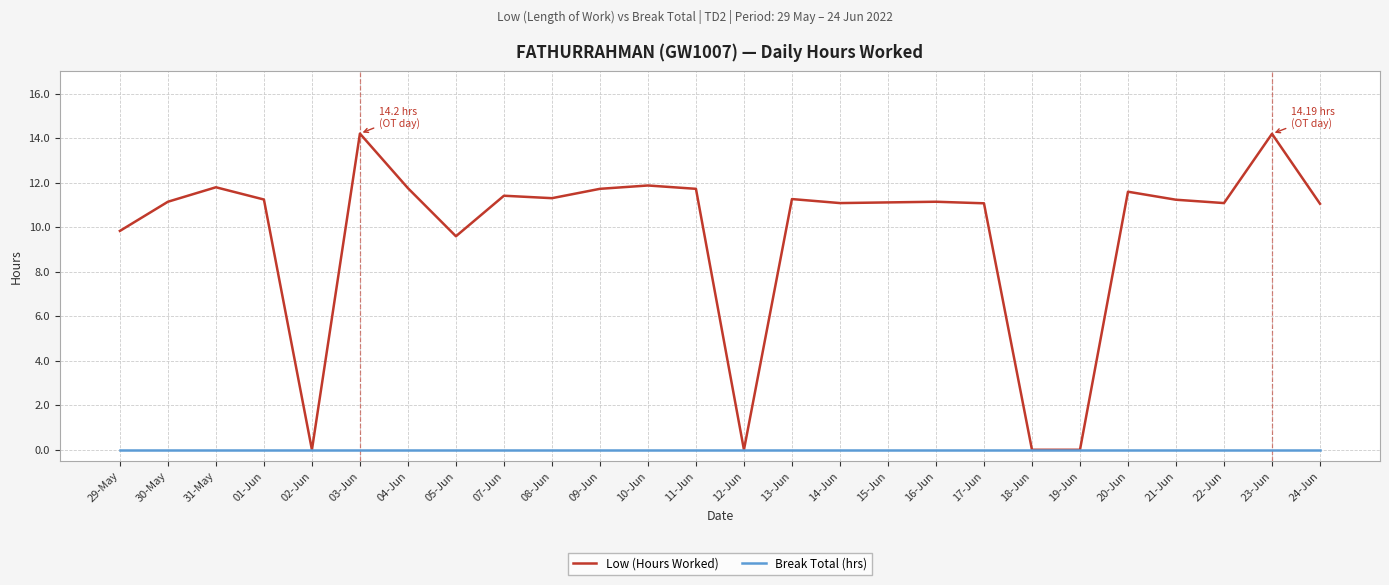

Between 07-Jun and 15-Jun, which series saw the biggest shift?

Low (Hours Worked)